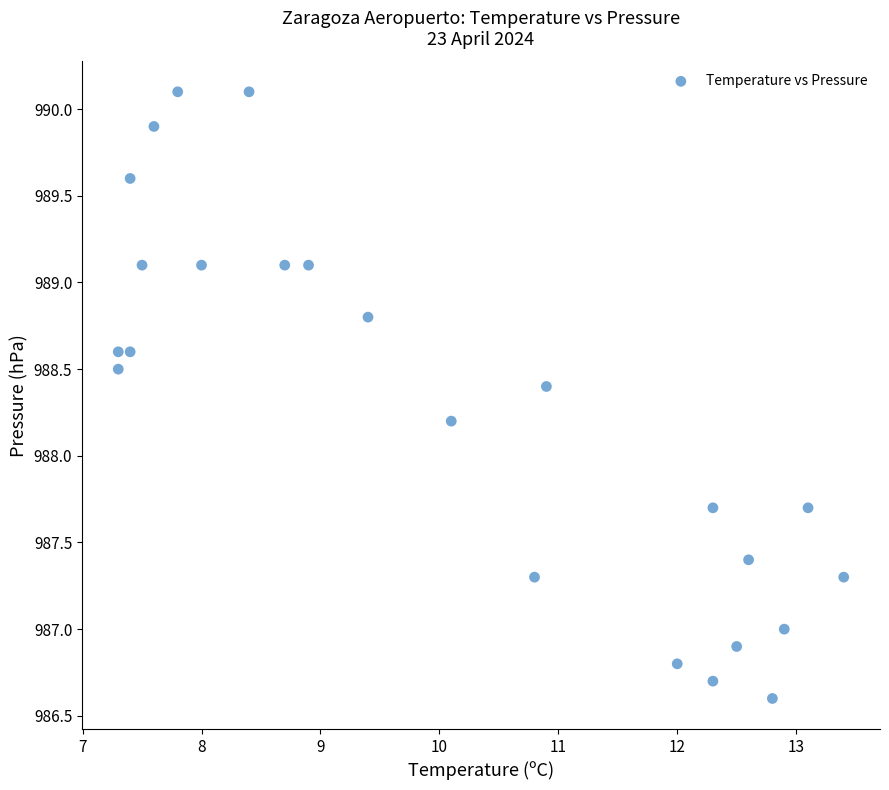

What is the range of X values (max minus min)?

6.1